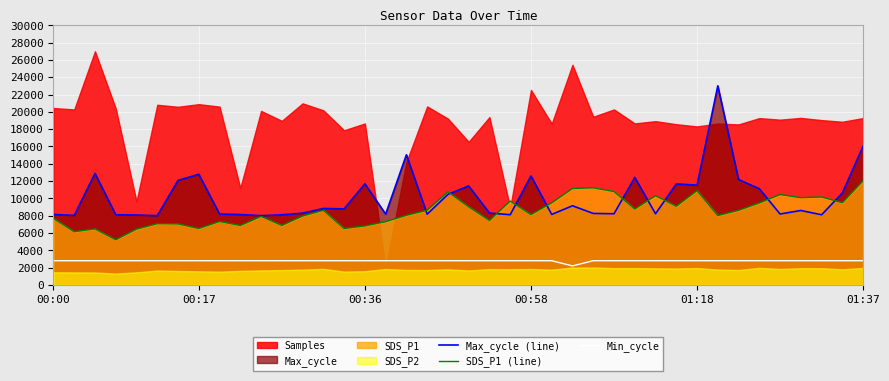

True or false: SDS_P1 (line) and Min_cycle intersect in this chart.

False